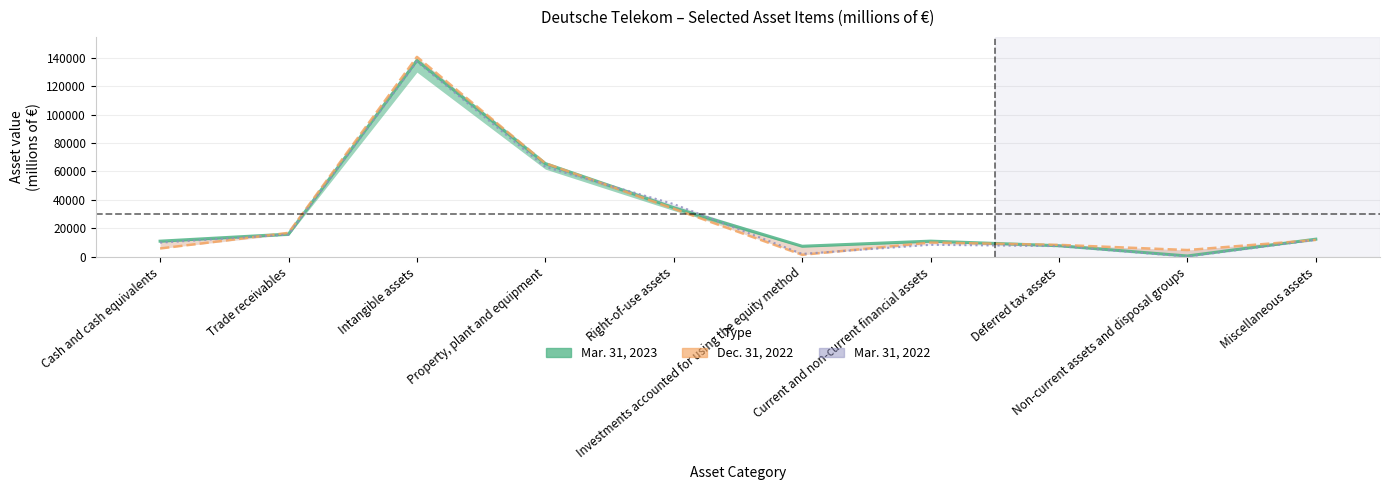

Does the chart display data point markers on the line(s)?

No